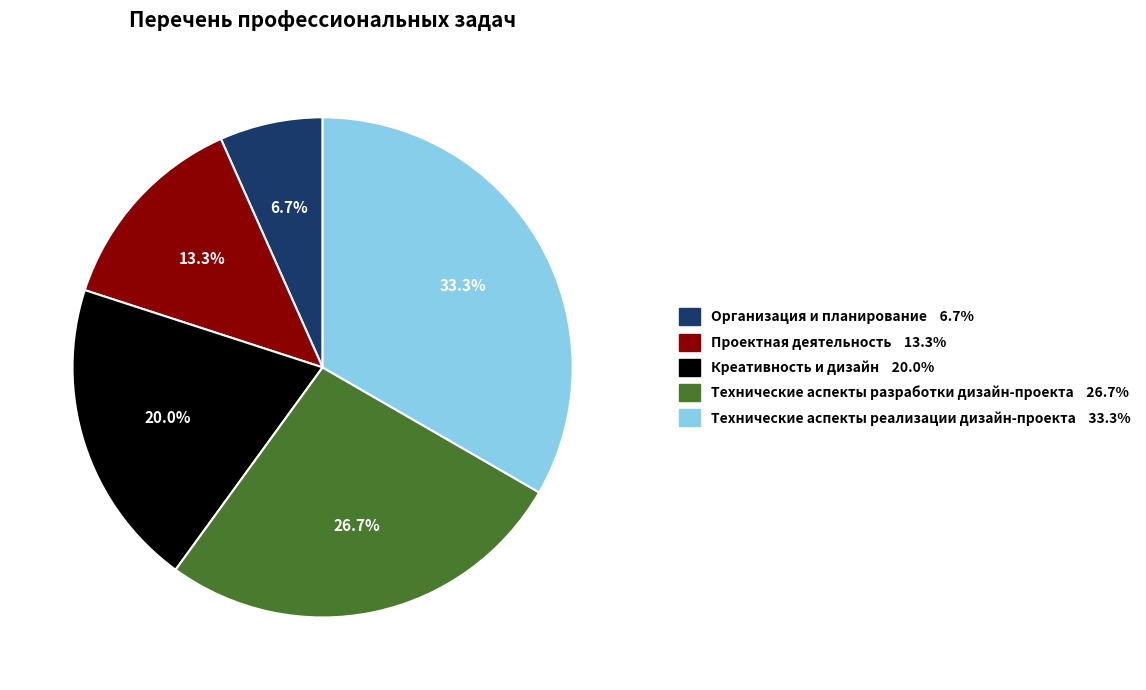

What is the ratio of the value at Проектная деятельность to the value at Технические аспекты разработки дизайн-проекта?

0.5